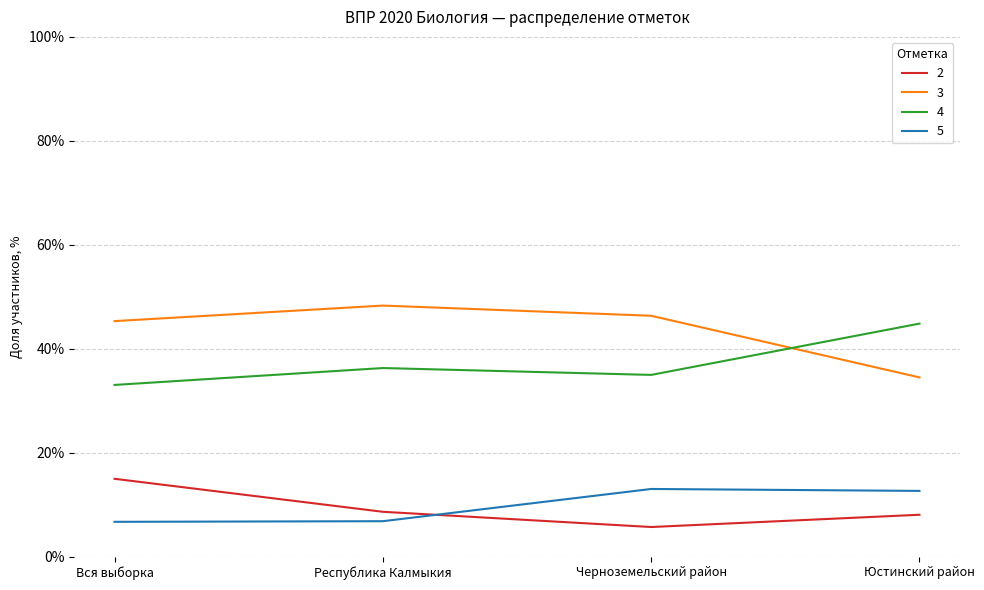

True or false: 3 has a value of 34.5 at Юстинский район.

True